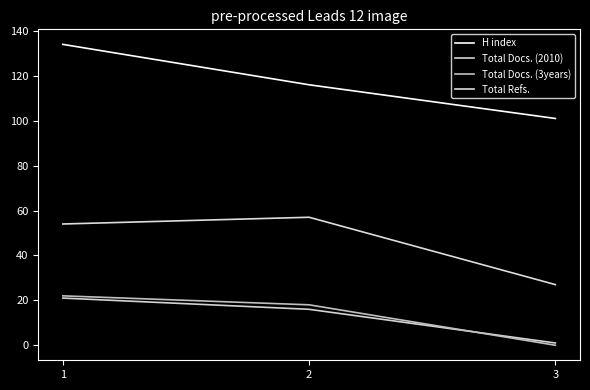

Reading left to right, what are all the values shown in this chart?

H index: 134	116	101
Total Docs. (2010): 21	16	1
Total Docs. (3years): 22	18	0
Total Refs.: 54	57	27